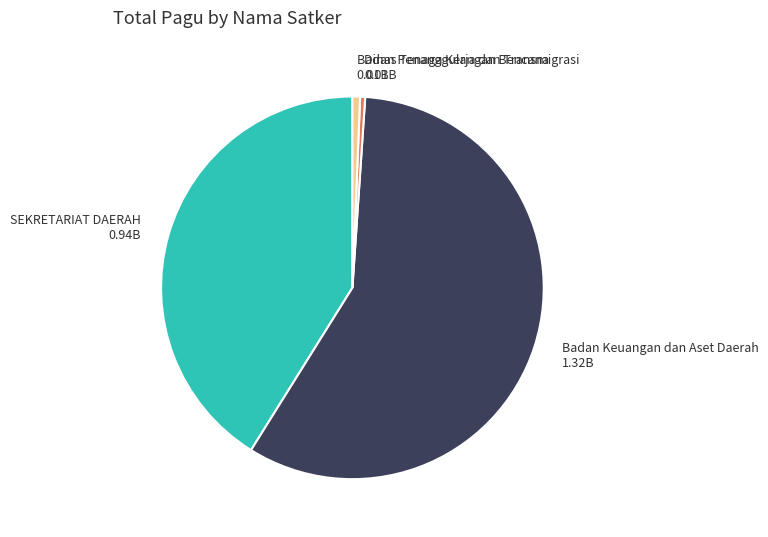

What is the largest slice in the pie chart?

Badan Keuangan dan Aset Daerah